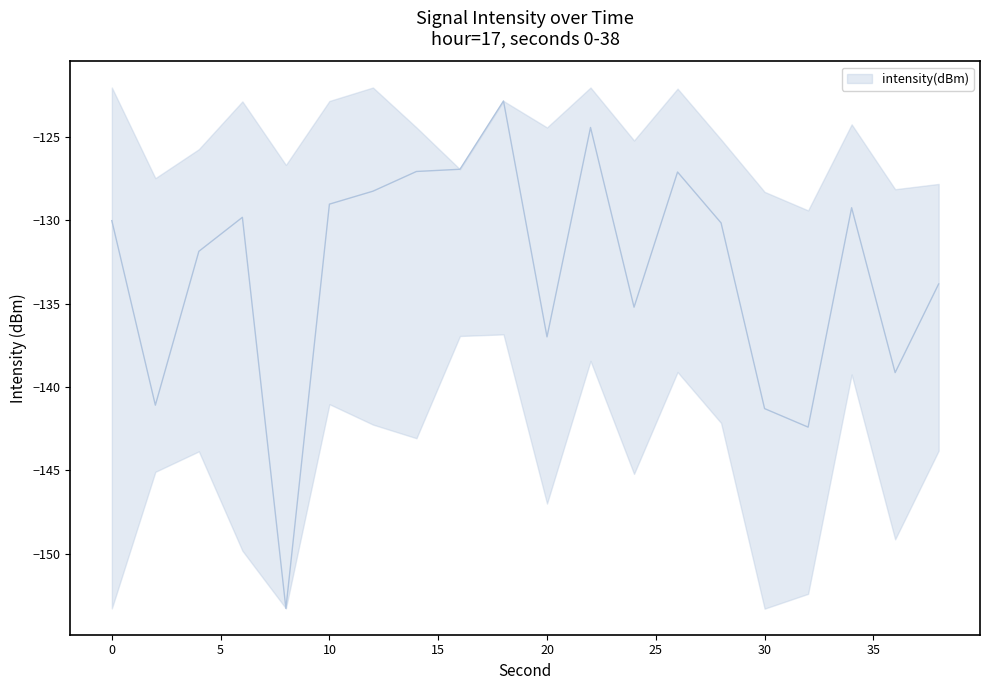

Read the value at 12.

-128.3